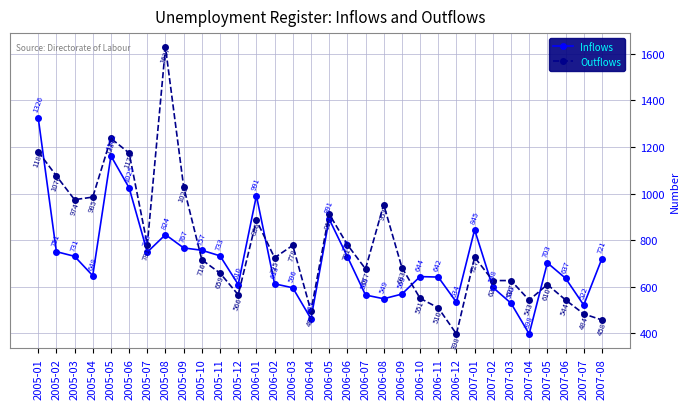

Reading left to right, transcribe all the data shown in this chart.

Inflows: 2005-01=1326	2005-02=751	2005-03=731	2005-04=648	2005-05=1162	2005-06=1025	2005-07=749	2005-08=824	2005-09=767	2005-10=757	2005-11=733	2005-12=610	2006-01=991	2006-02=613	2006-03=596	2006-04=463	2006-05=891	2006-06=730	2006-07=565	2006-08=549	2006-09=569	2006-10=644	2006-11=642	2006-12=534	2007-01=845	2007-02=598	2007-03=530	2007-04=398	2007-05=703	2007-06=637	2007-07=522	2007-08=721
Outflows: 2005-01=1180	2005-02=1076	2005-03=974	2005-04=985	2005-05=1237	2005-06=1174	2005-07=781	2005-08=1627	2005-09=1029	2005-10=716	2005-11=659	2005-12=566	2006-01=886	2006-02=725	2006-03=778	2006-04=496	2006-05=913	2006-06=781	2006-07=677	2006-08=953	2006-09=683	2006-10=551	2006-11=510	2006-12=398	2007-01=727	2007-02=627	2007-03=627	2007-04=543	2007-05=610	2007-06=544	2007-07=484	2007-08=458